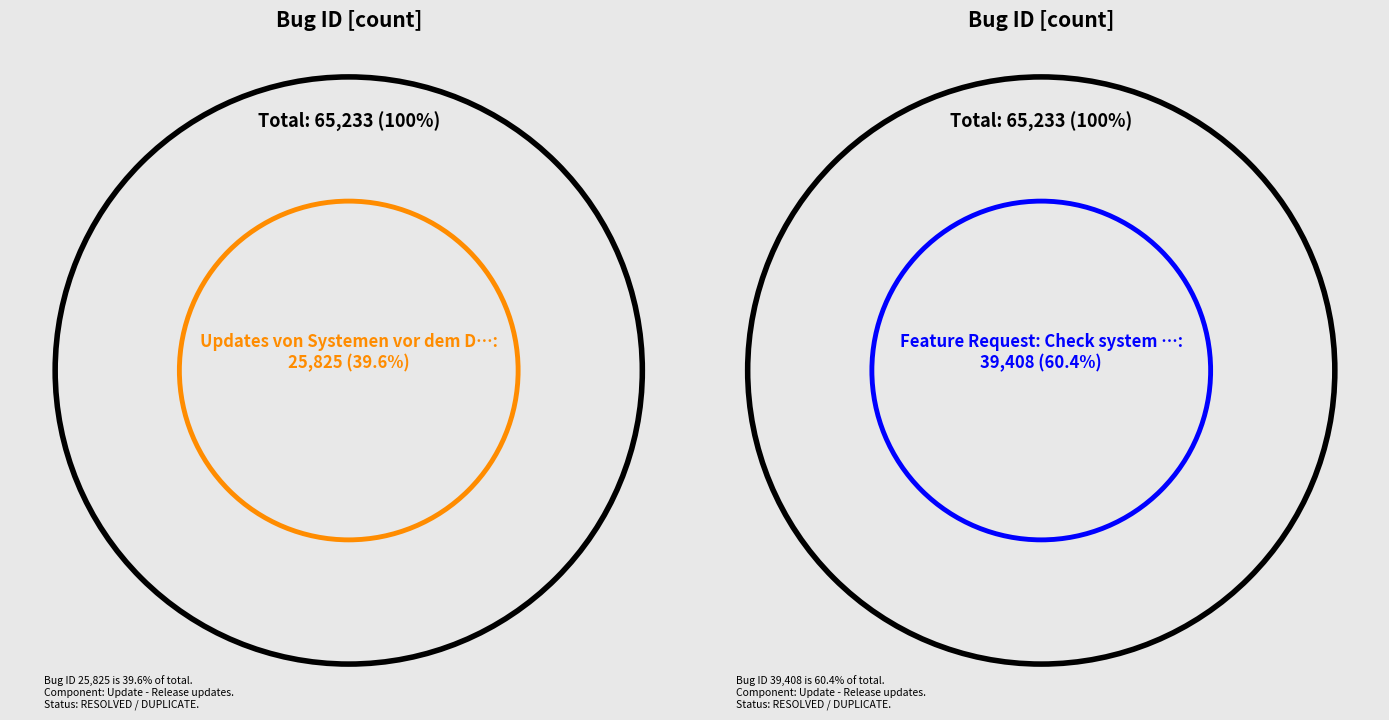

To the nearest percent, what percentage of the pie is Feature Request: Check system role on update?

60%